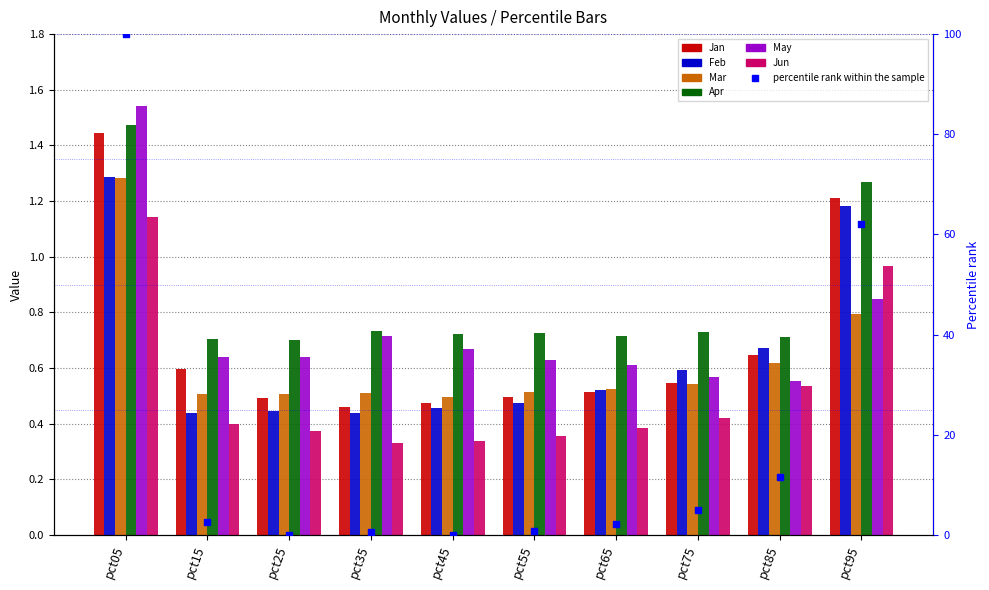

What is the total value across all series at pct55?

3.2